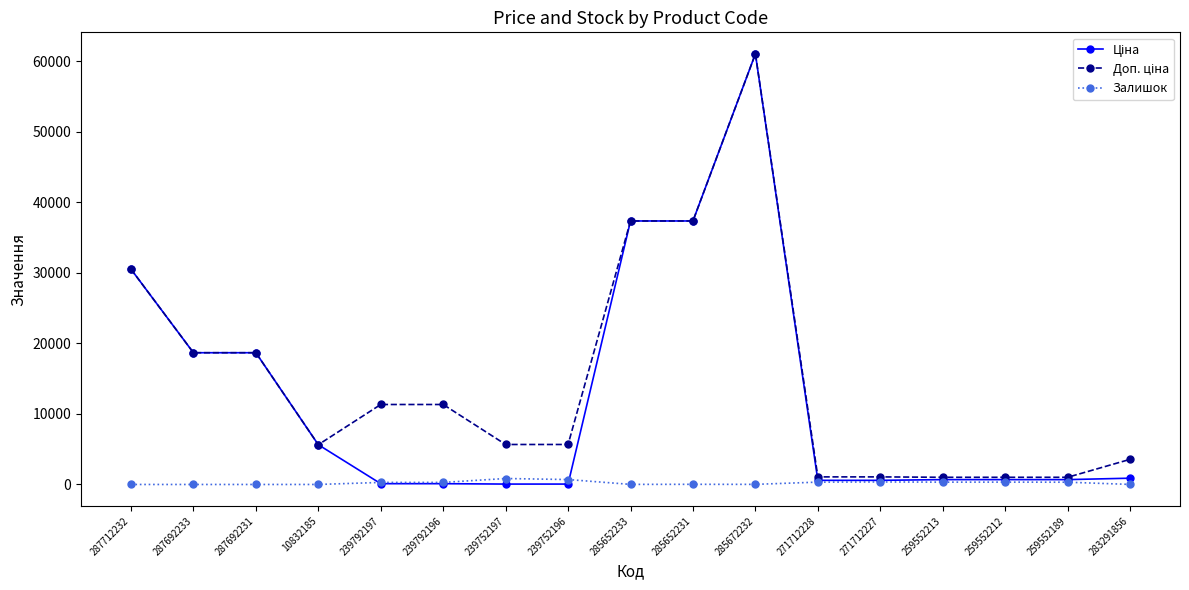

How many data points does each series have?

17